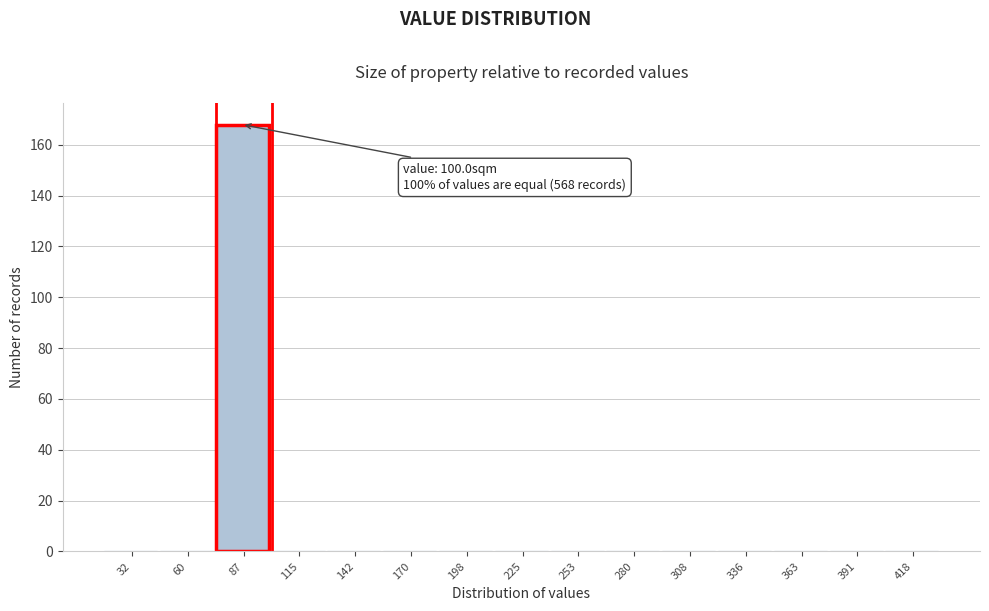

Reading left to right, extract all data points from this chart.

32=0	60=0	87=168	115=0	142=0	170=0	198=0	225=0	253=0	280=0	308=0	336=0	363=0	391=0	418=0